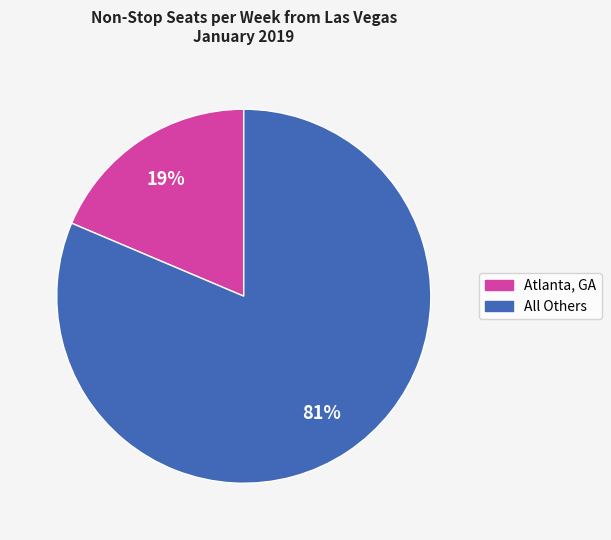

Is there any slice that represents more than half of the pie?

Yes